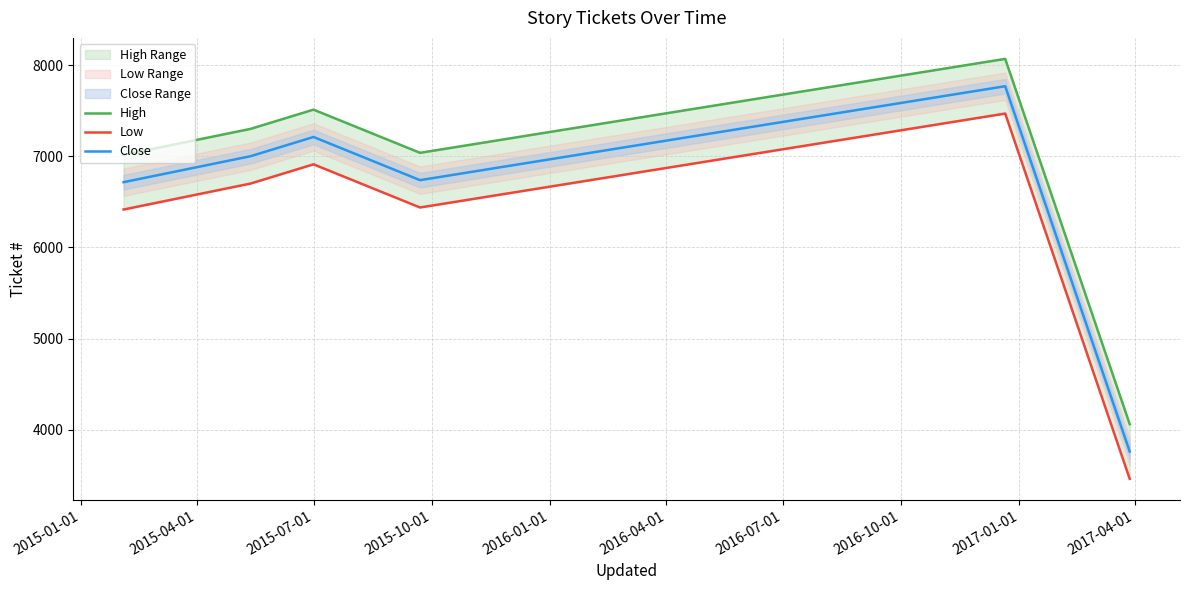

List the series in order of their peak value, highest first.

High, Close, Low